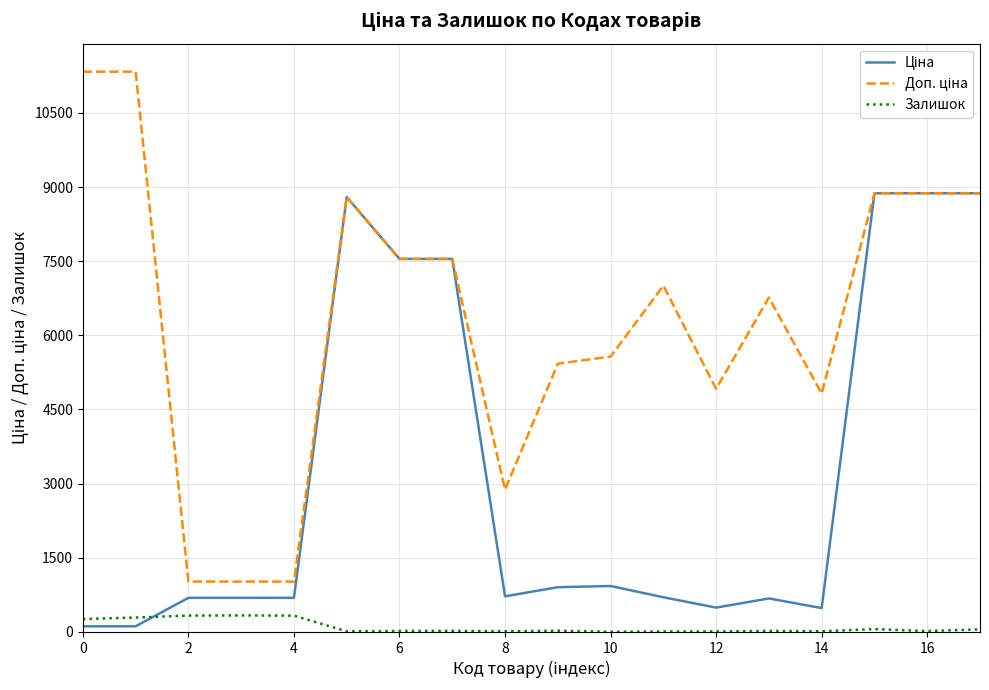

How many lines are shown in the chart?

3